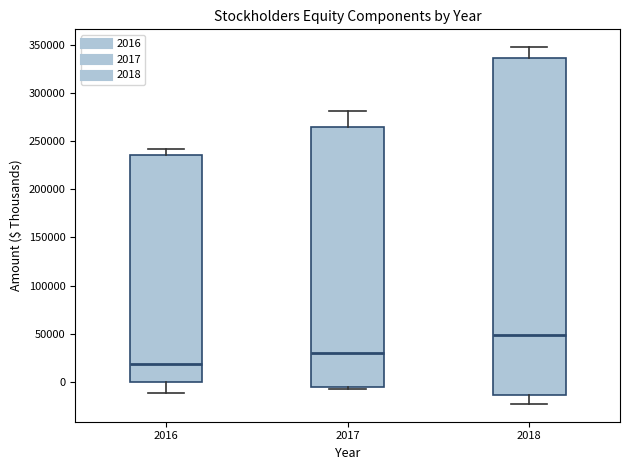

Reading left to right, transcribe this box plot: for each box, give where its median line is, the range the box spans, and where its two whiskers end, as read against the y-axis. The values are not printed on the chart, so give them approximately, as read against the axis.

2016: median 20000, box 0 to 235000, whiskers -10000 to 240000
2017: median 30000, box -5000 to 265000, whiskers -5000 to 280000
2018: median 50000, box -15000 to 335000, whiskers -25000 to 350000